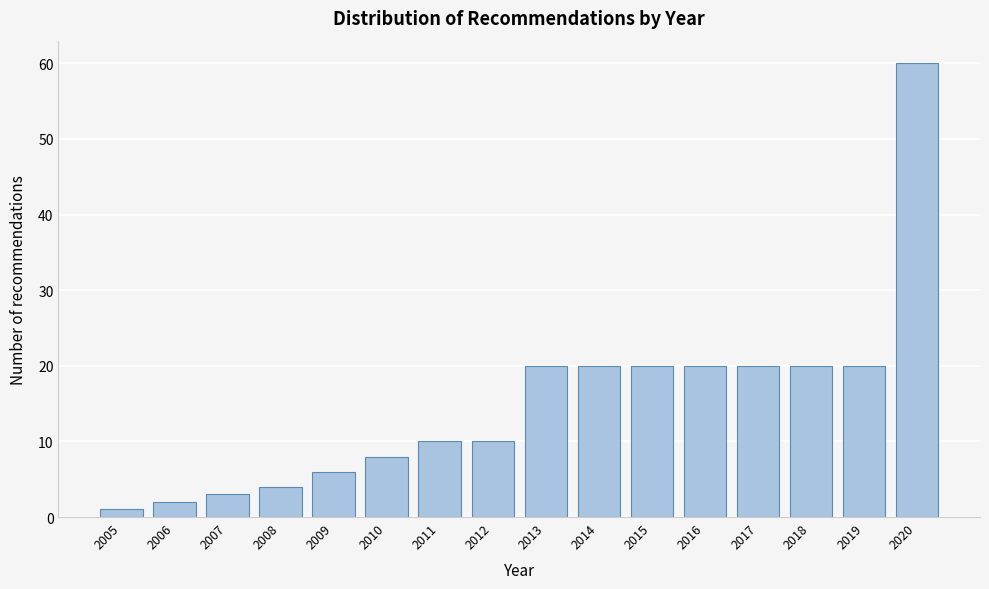

Reading right to left, transcribe all the data shown in this chart.

60	20	20	20	20	20	20	20	10	10	8	6	4	3	2	1